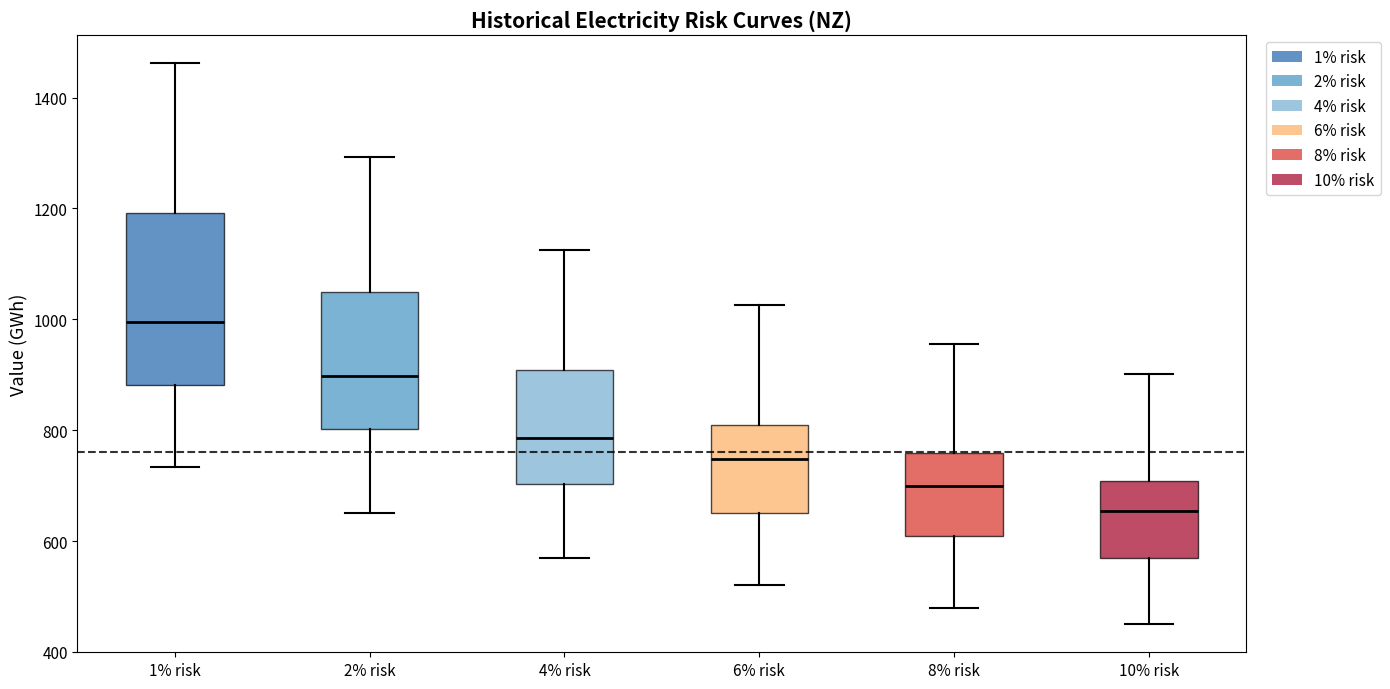

Which box has the lowest median line?

10% risk